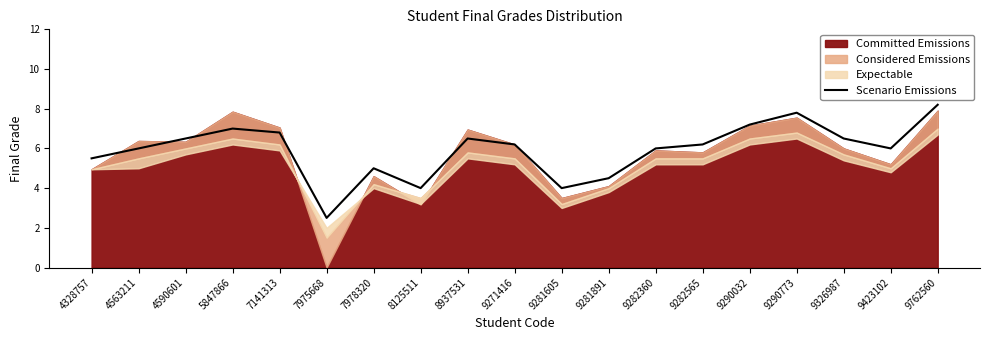

The value at 4590601 is 10.5. True or false?

False